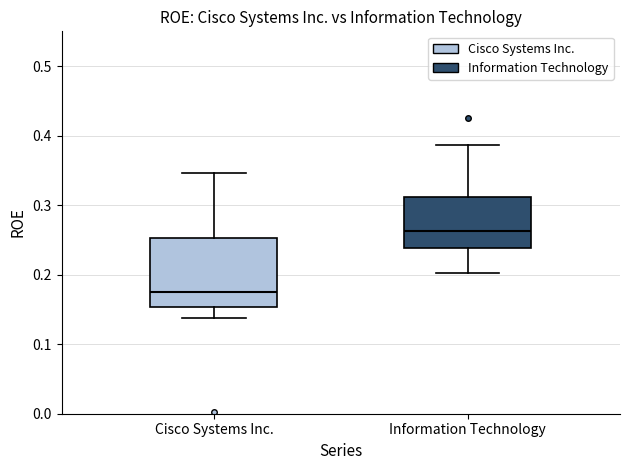

Reading left to right, read every box against the y-axis: the position of its median line, the range the box covers, and the ends of its whiskers. The values are not printed on the chart, so give them approximately, as read against the axis.

Cisco Systems Inc.: median 0.18, box 0.15 to 0.25, whiskers 0.14 to 0.35
Information Technology: median 0.26, box 0.24 to 0.31, whiskers 0.20 to 0.39